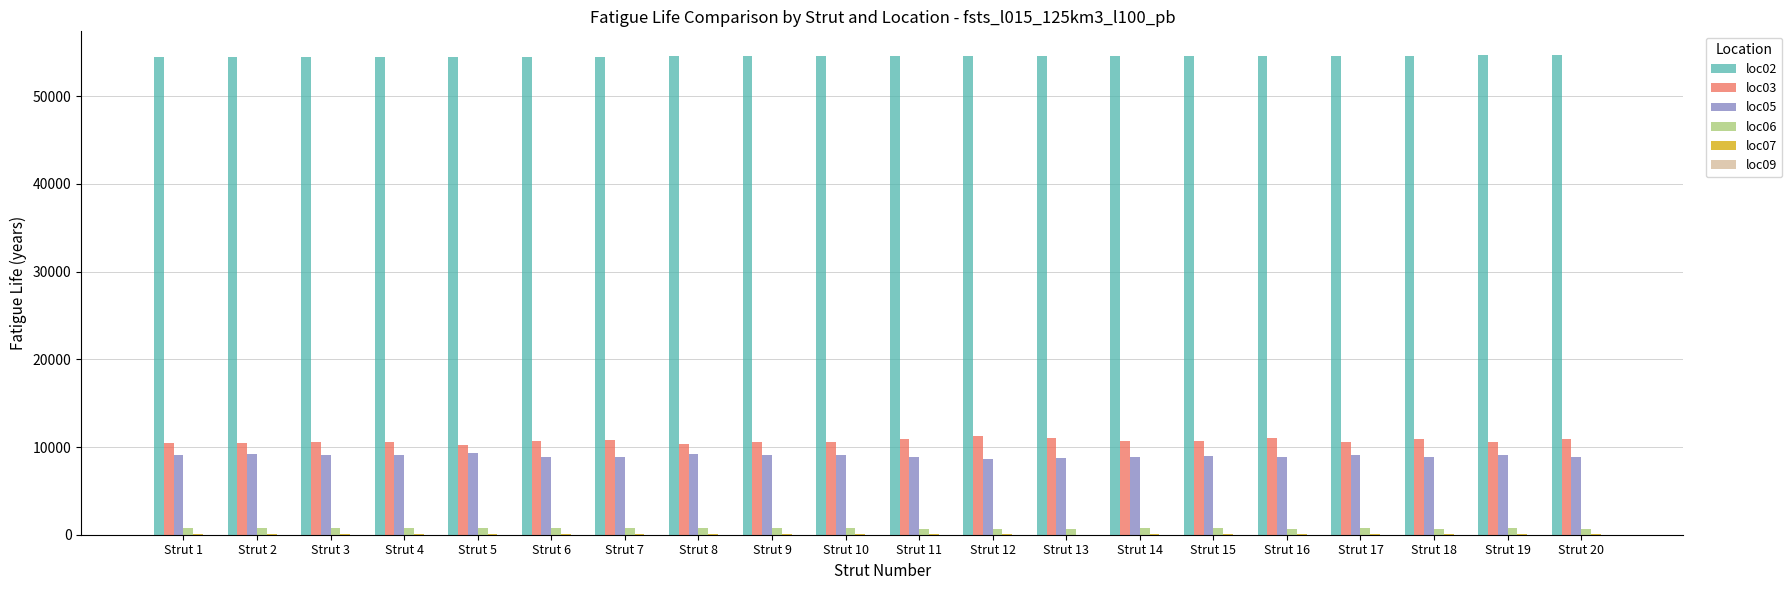

What is the maximum value shown in the chart?

54660